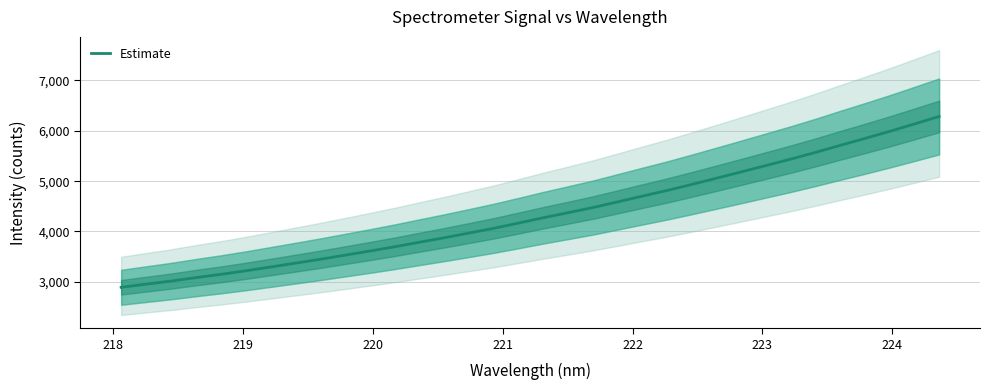

What is the value of the 13th point from the left?

3784.6